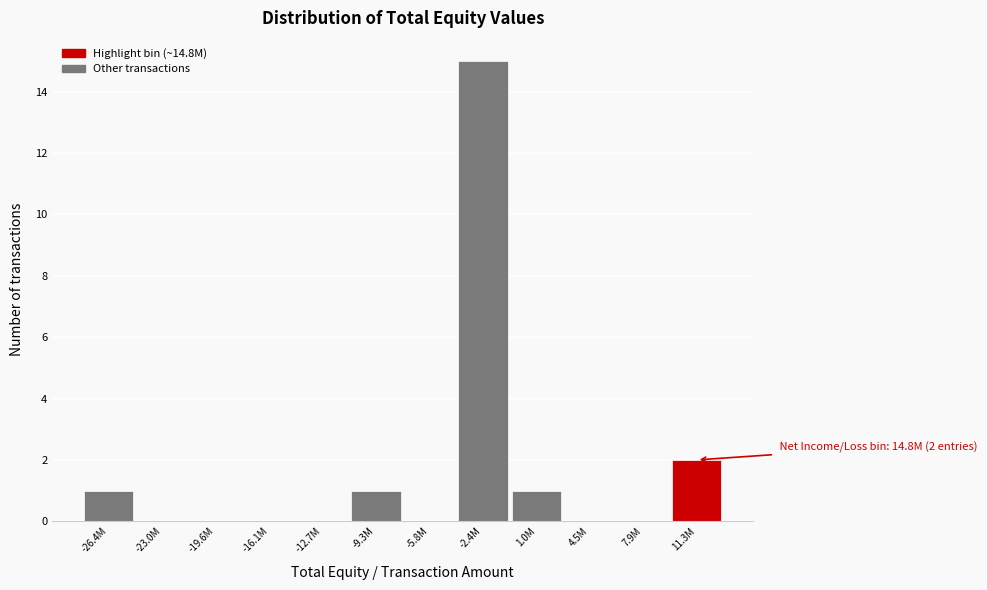

Reading left to right, extract all data points from this chart.

-26.4M=1	-23.0M=0	-19.6M=0	-16.1M=0	-12.7M=0	-9.3M=1	-5.8M=0	-2.4M=15	1.0M=1	4.5M=0	7.9M=0	11.3M=2